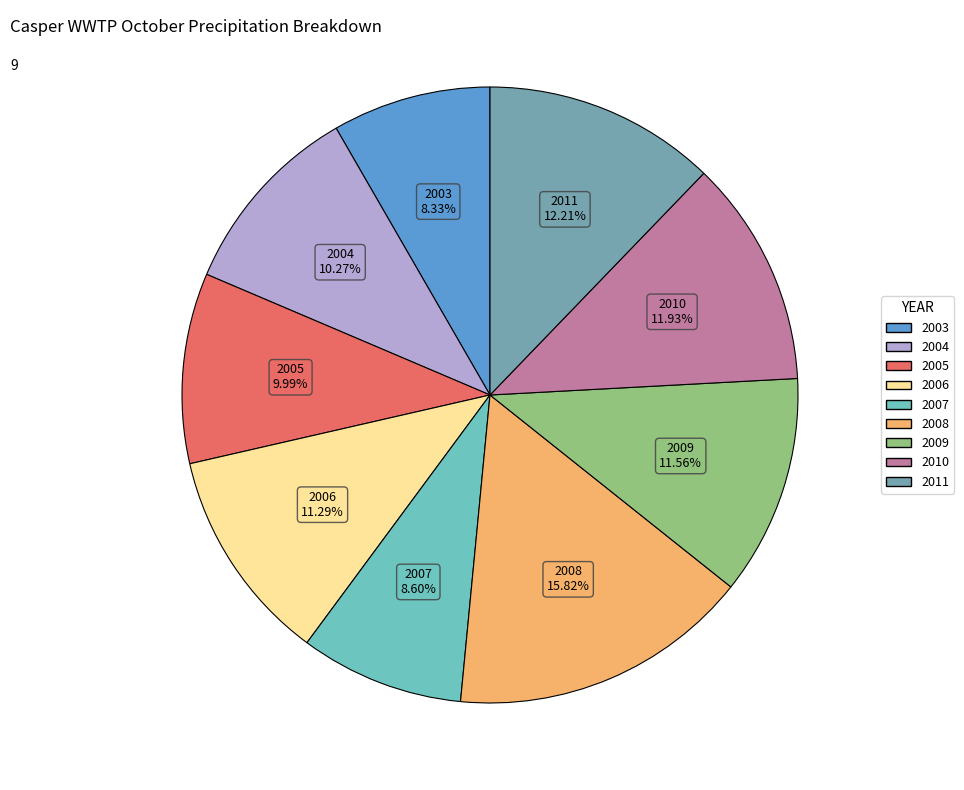

The 2004 slice represents 2% of the pie. True or false?

False